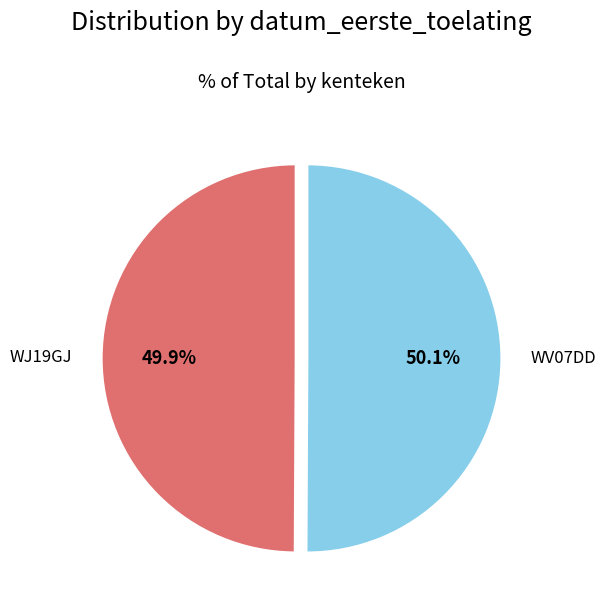

Approximately how many times larger is the value at WJ19GJ compared to WV07DD?

1.0